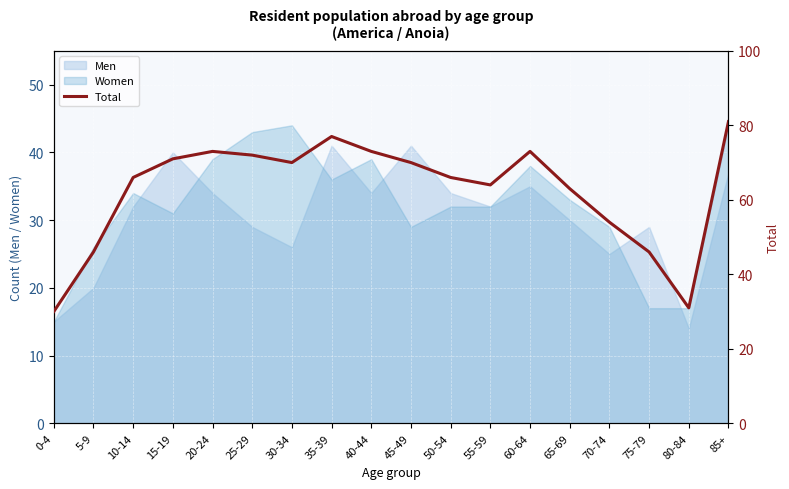

At which category does the chart reach its minimum across all series?

0-4